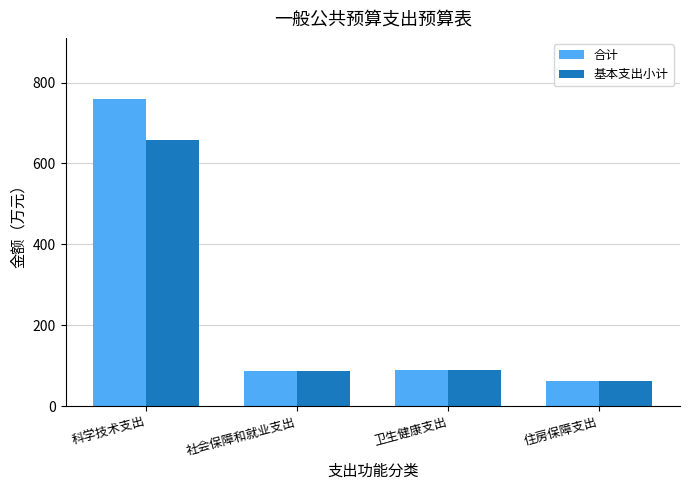

What position from the right is 卫生健康支出?

2